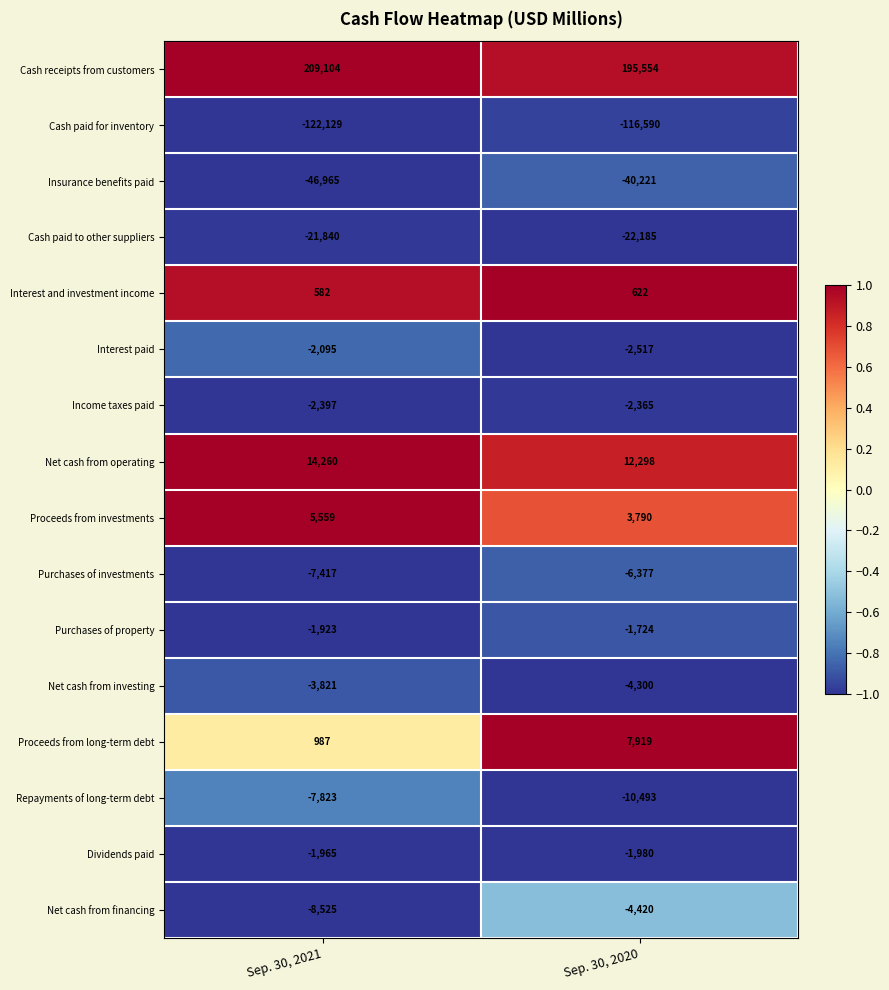

True or false: Insurance benefits paid has a value of -46965 at Sep. 30, 2021.

True